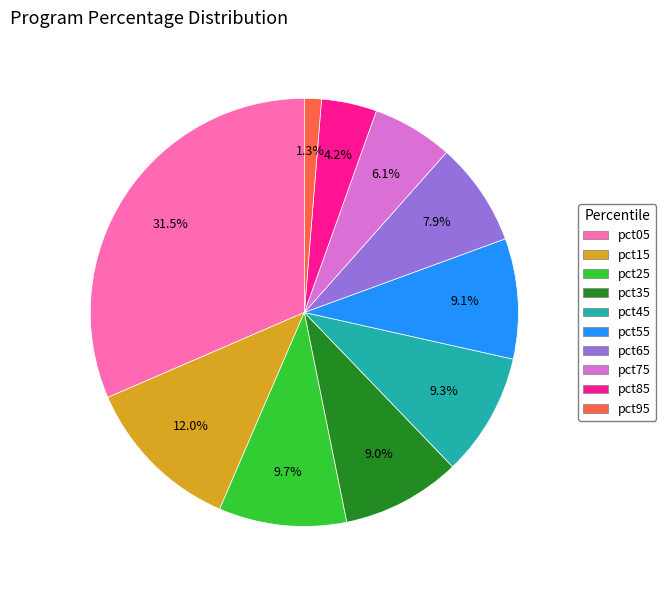

What percentage do pct25 and pct15 together represent?

21.7%